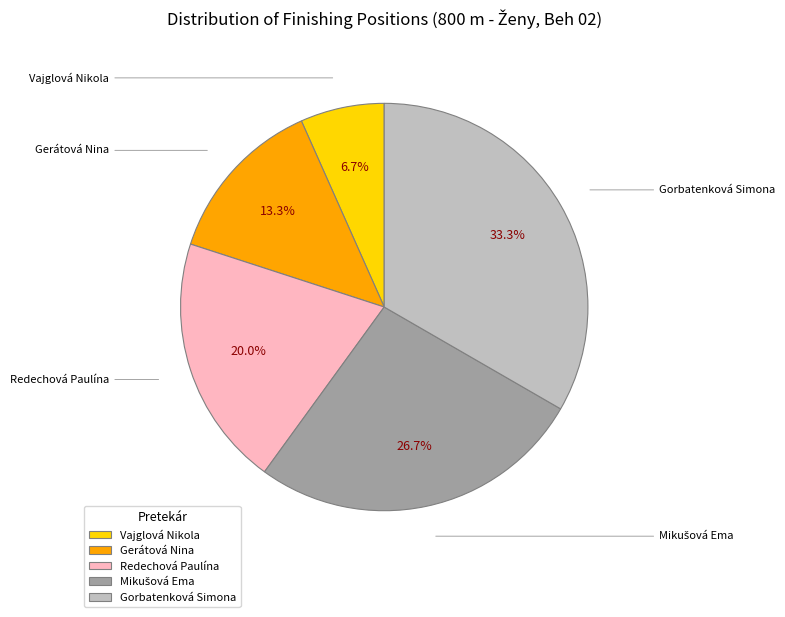

Is Gerátová Nina the majority of the pie?

No